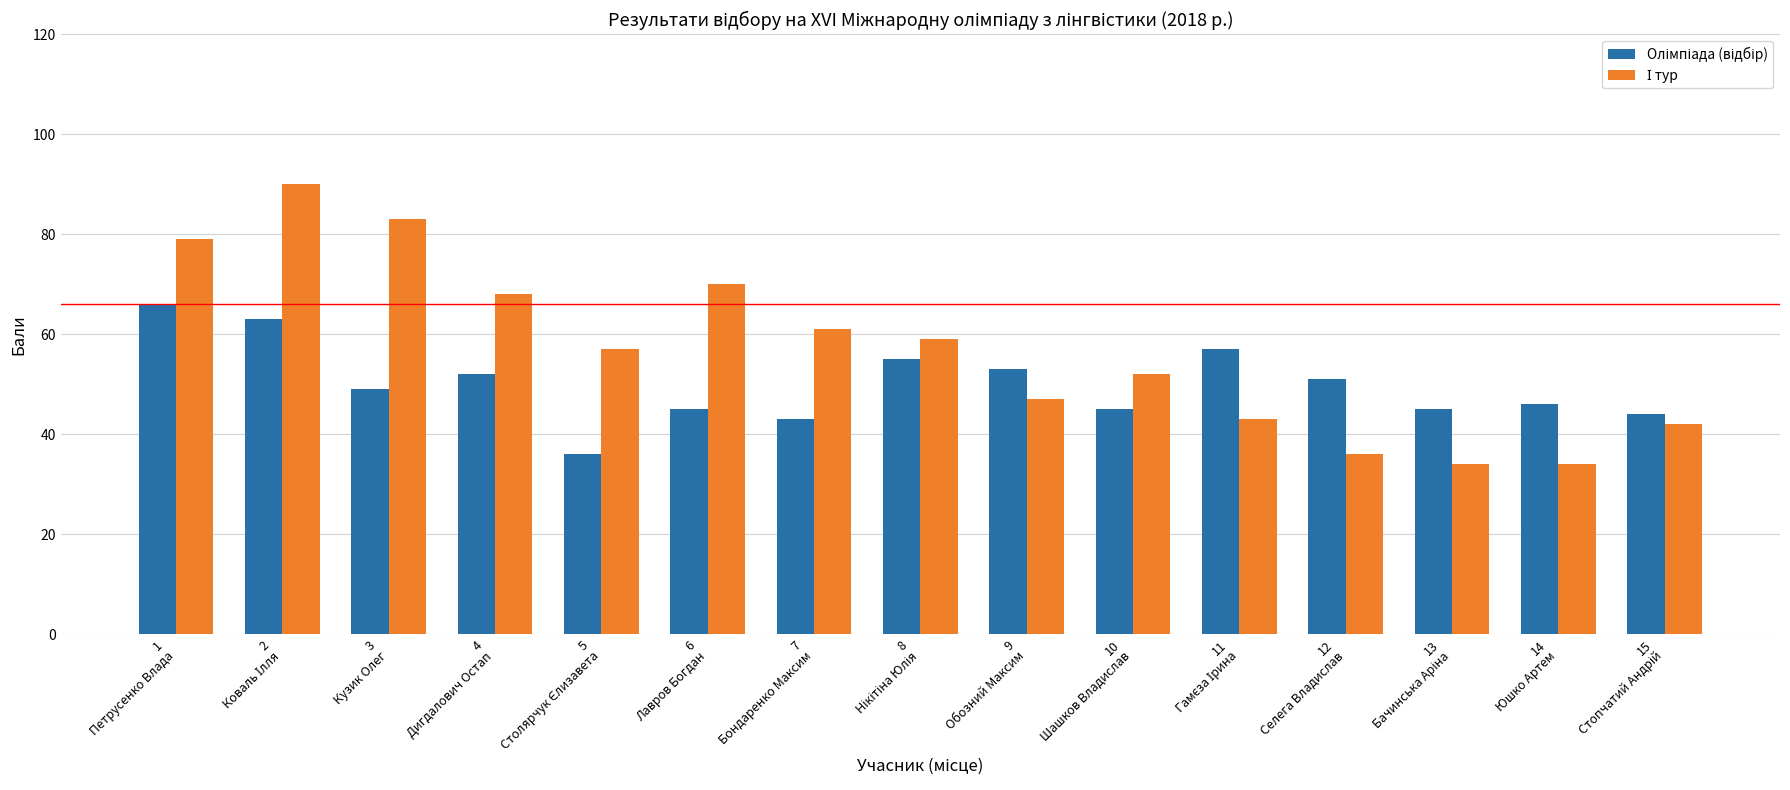

What is the smallest value displayed?

34